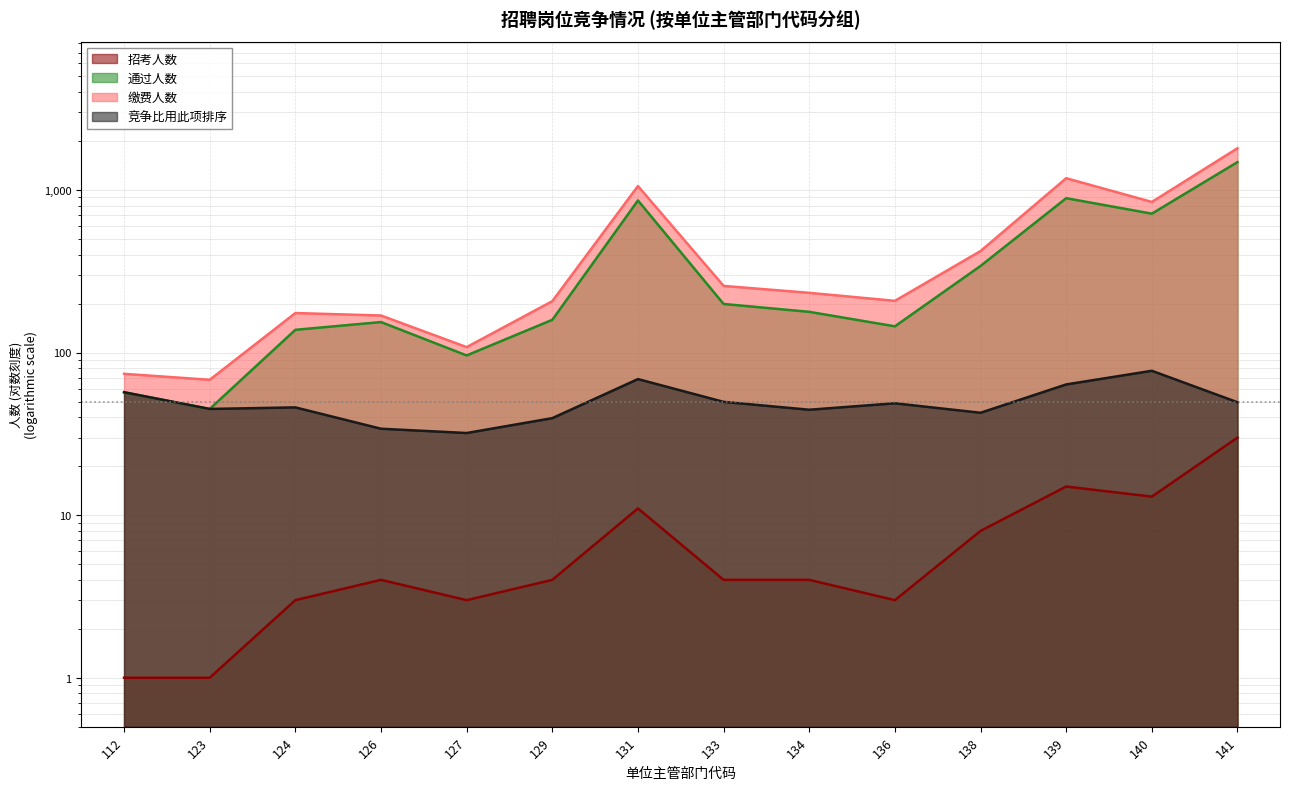

What is the total value across all series at 139?

2149.7